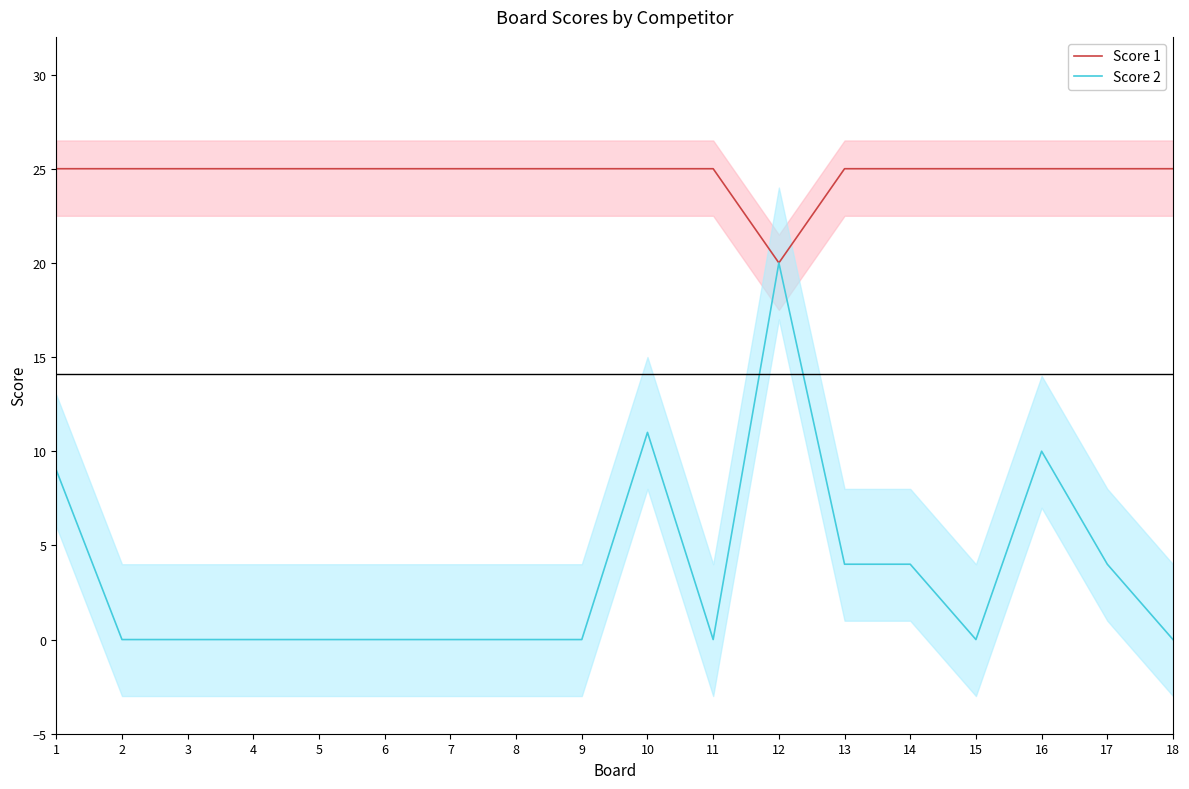

True or false: Score 1 has a value of 25 at 4.

True